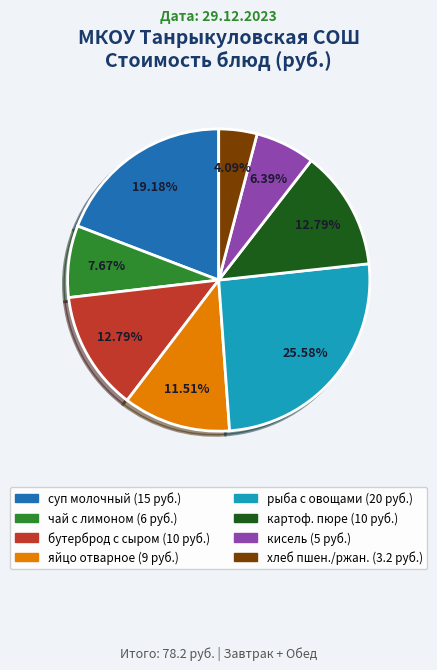

Is there any slice that represents more than half of the pie?

No